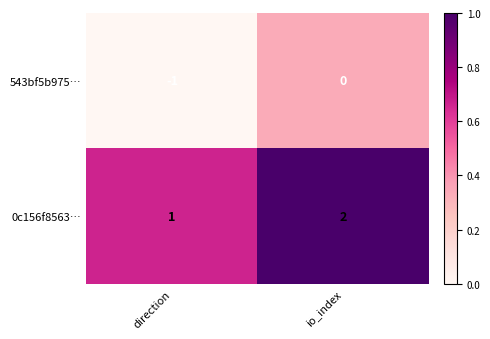

Reading right to left, extract all data points from this chart.

543bf5b975…: io_index=0	direction=-1
0c156f8563…: io_index=2	direction=1